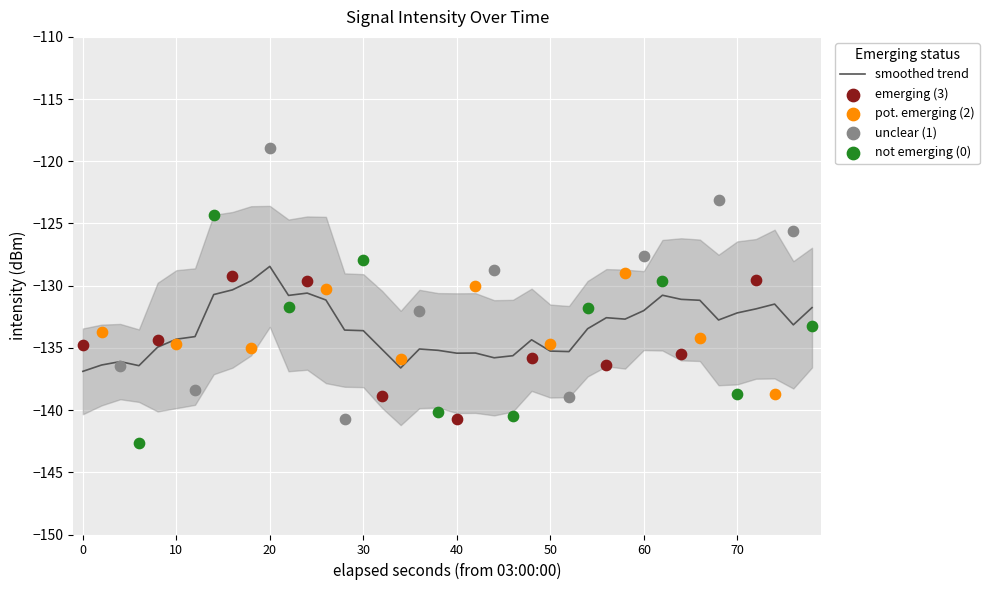

Between 37 and 33, which is larger?

33